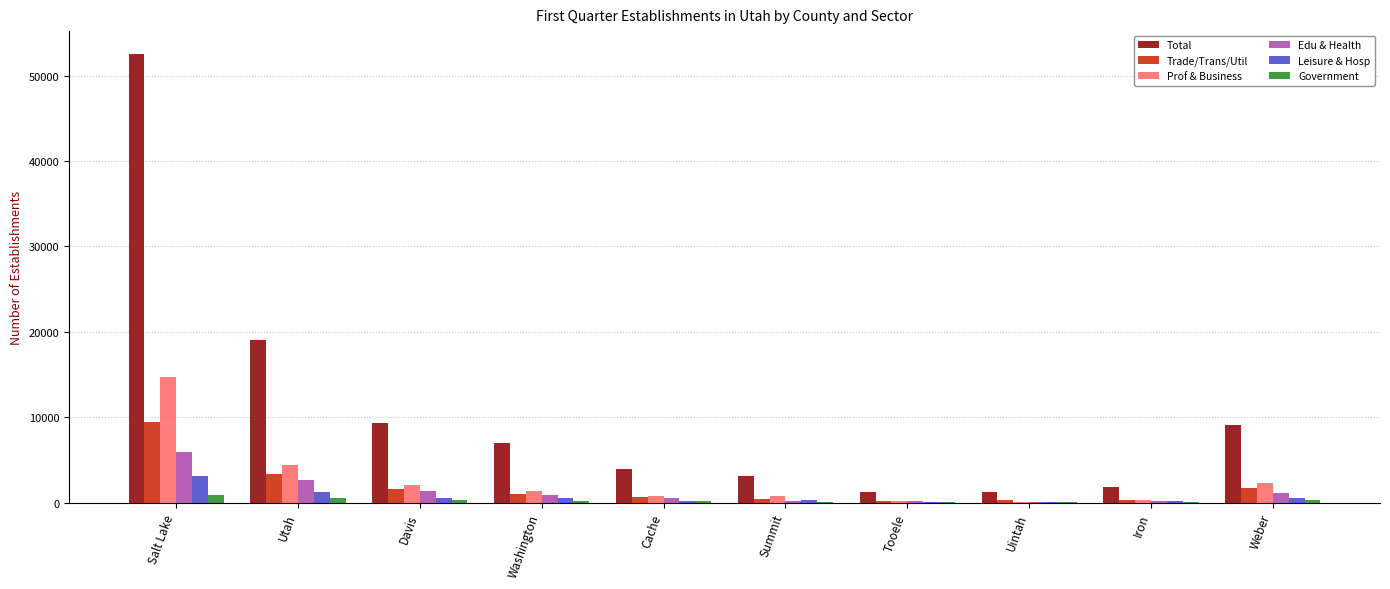

What is the total value across all series at Cache?

6408